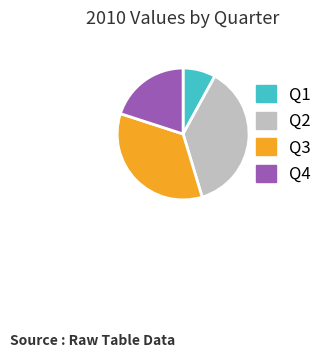

How many slices are in this pie chart?

4